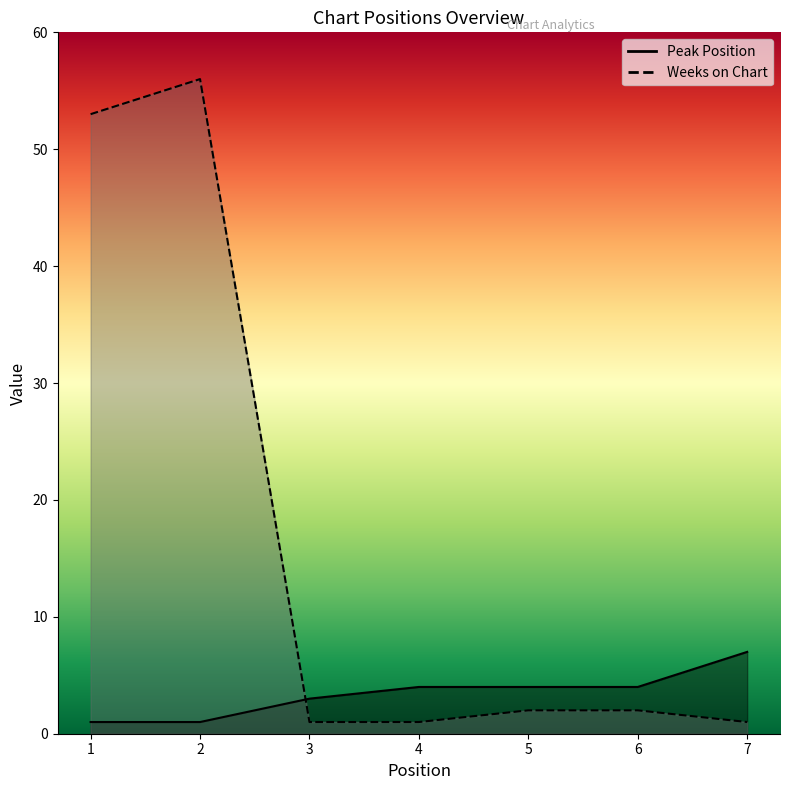

Where is Peak Position nearest to the value 4?

4